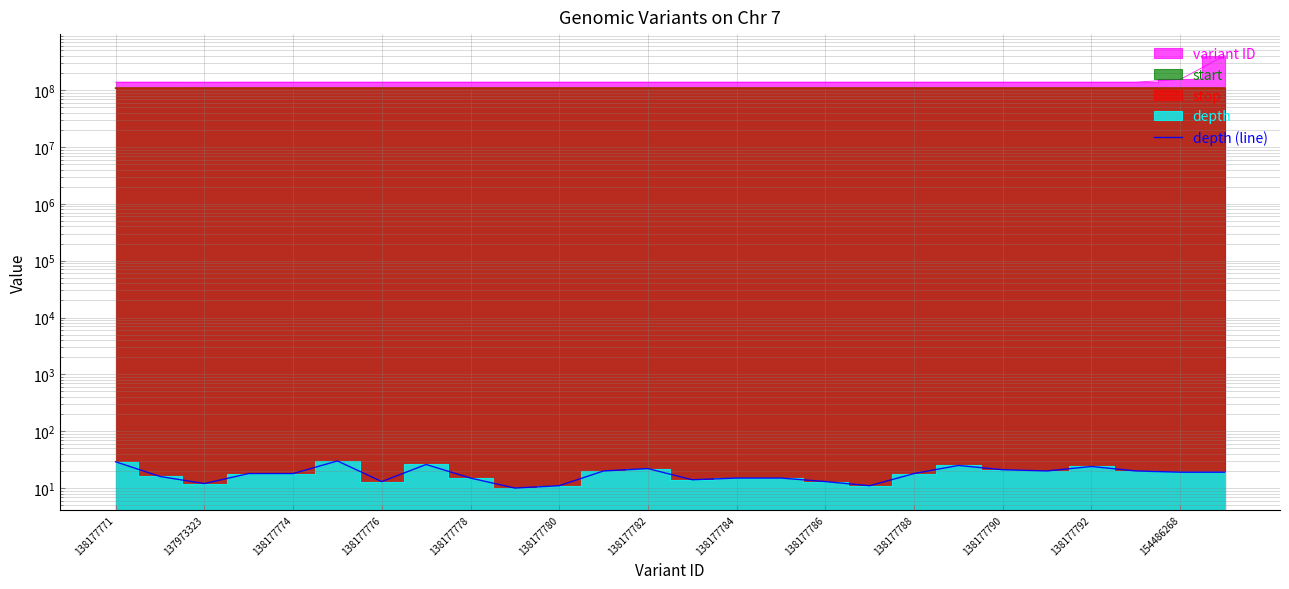

True or false: the data shows 15 at 15.

True